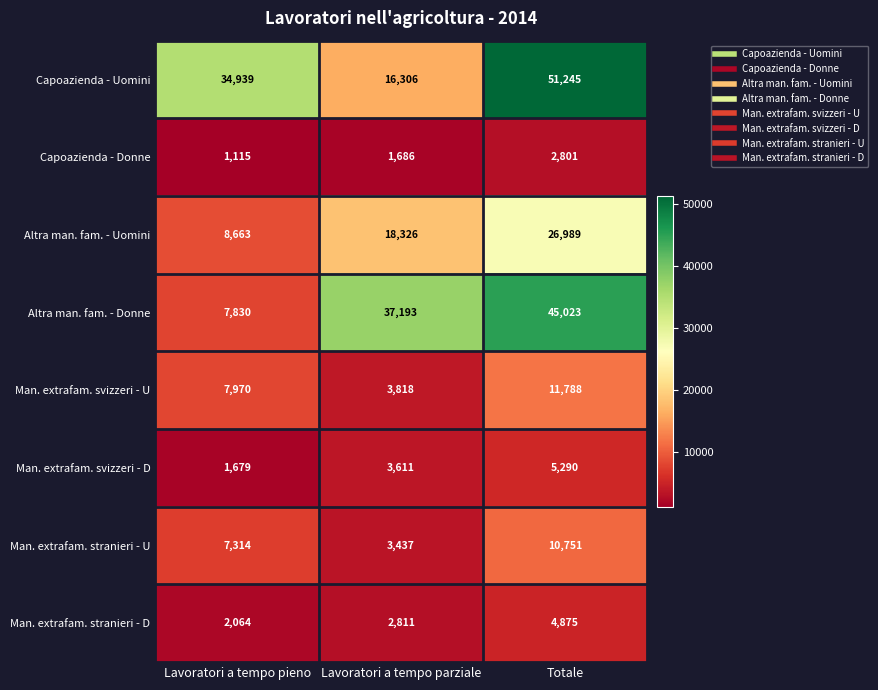

What is the total value across all series at Totale?

158762